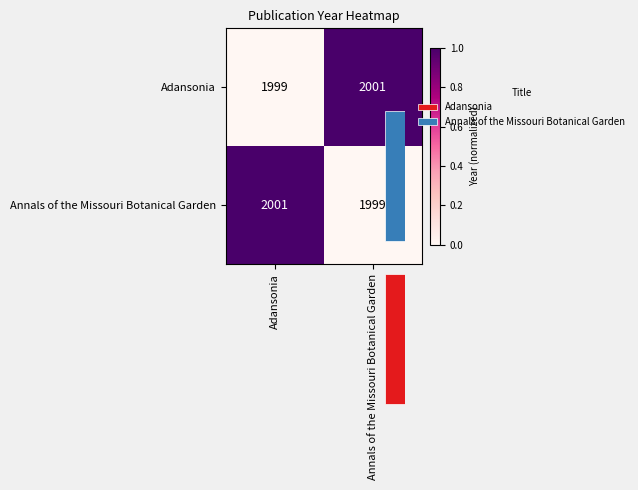

The value of Adansonia at Annals of the Missouri Botanical Garden is 1.7. True or false?

False